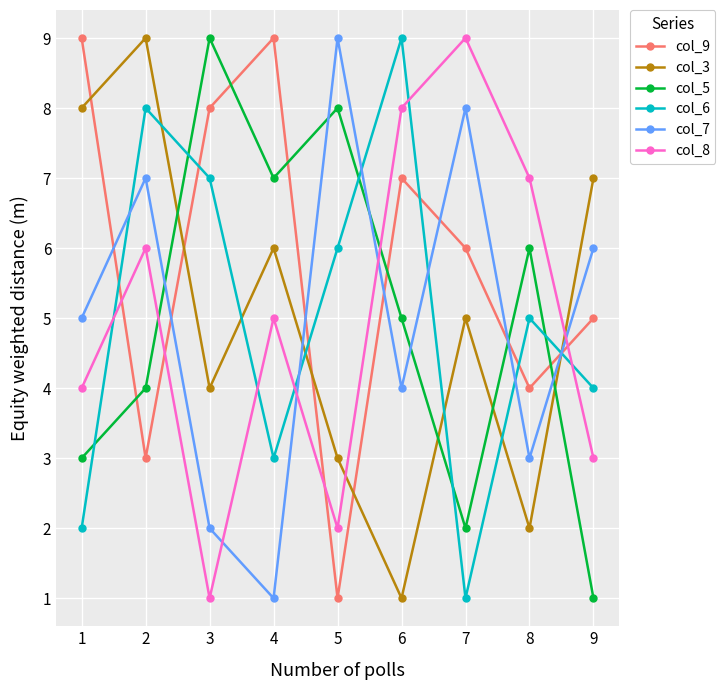

Rank the categories by col_3 value from highest to lowest.

2, 1, 9, 4, 7, 3, 5, 8, 6